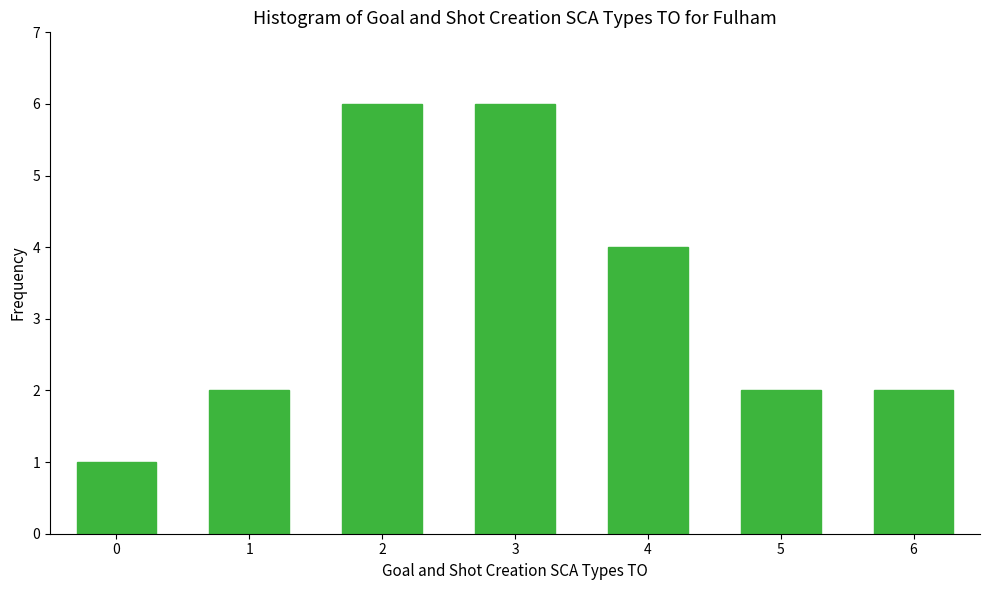

Reading left to right, what are all the values shown in this chart?

1	2	6	6	4	2	2